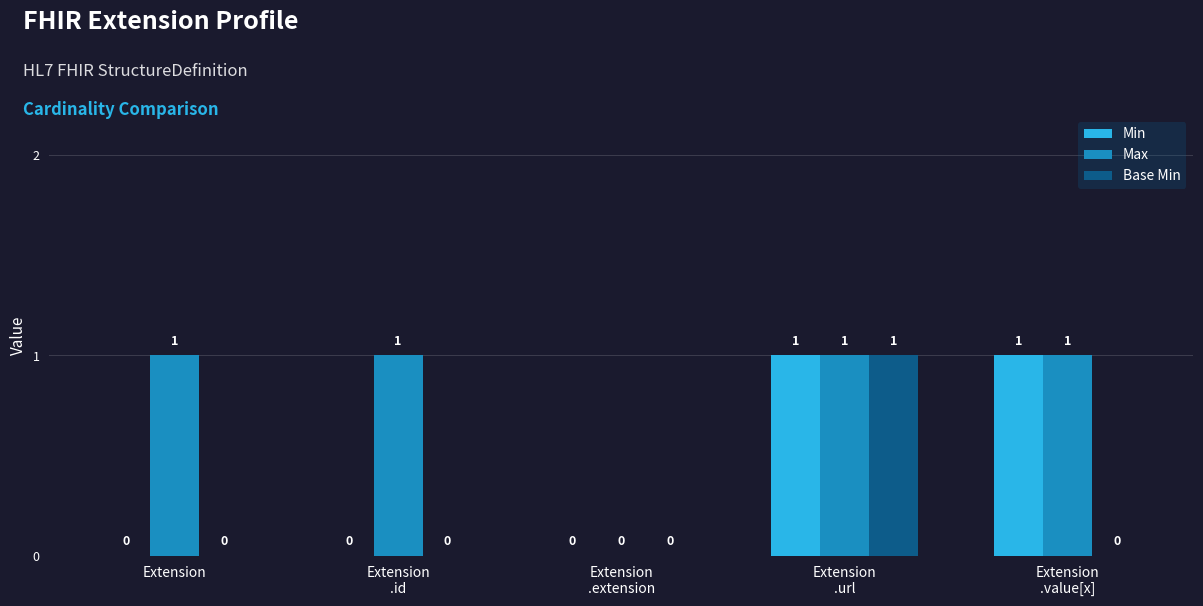

Which series has the largest total across all categories?

Max